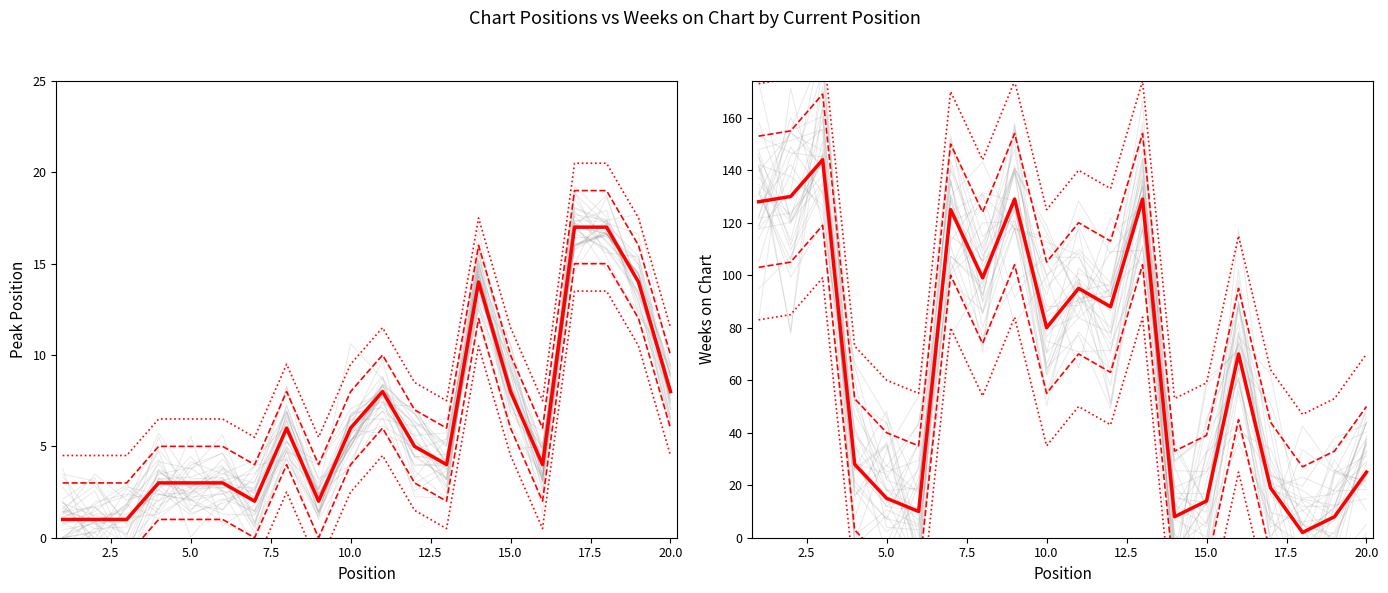

Between 19 and 20.0, which is larger?

19